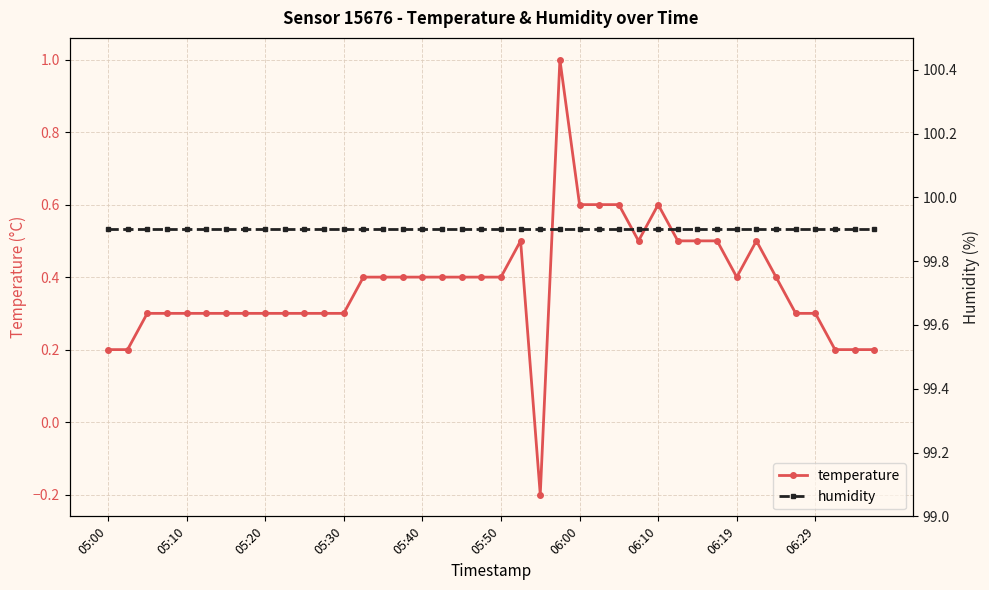

The humidity series shows 42.3 at 23. True or false?

False